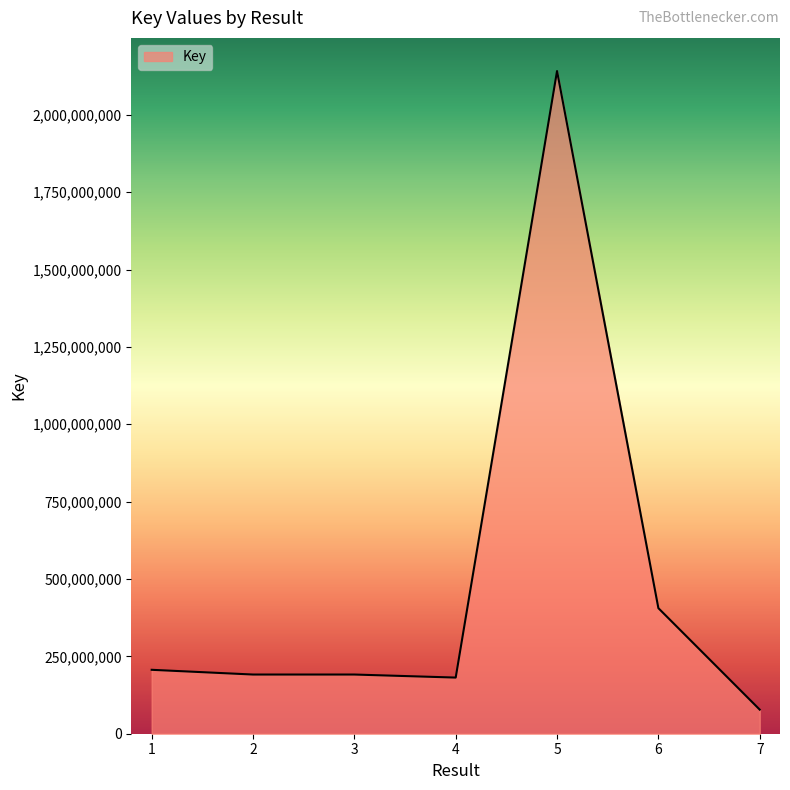

What is the difference between the second highest and second lowest values?

224315295